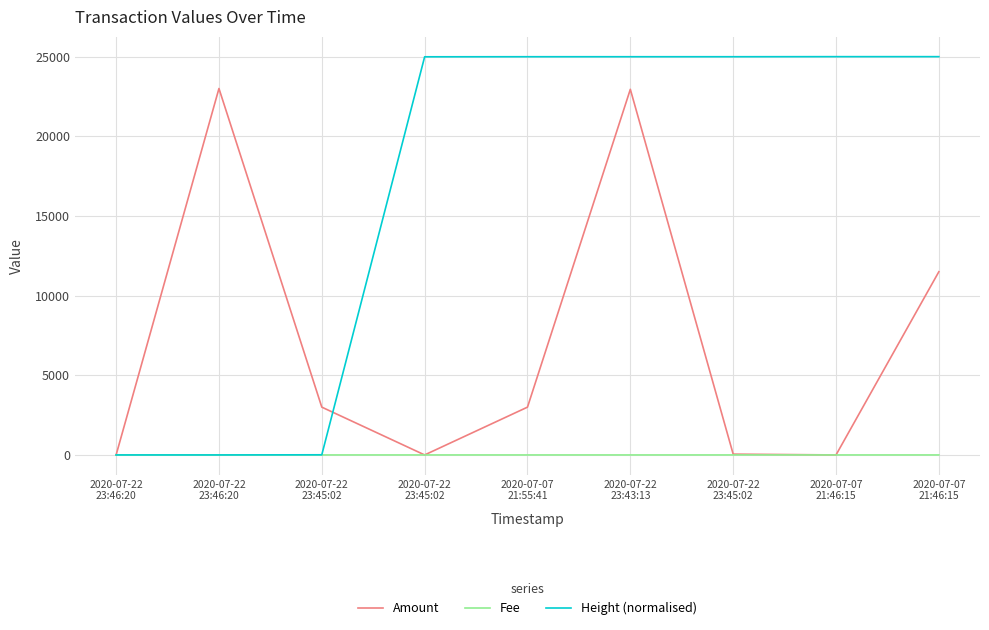

Does the chart display data point markers on the line(s)?

No